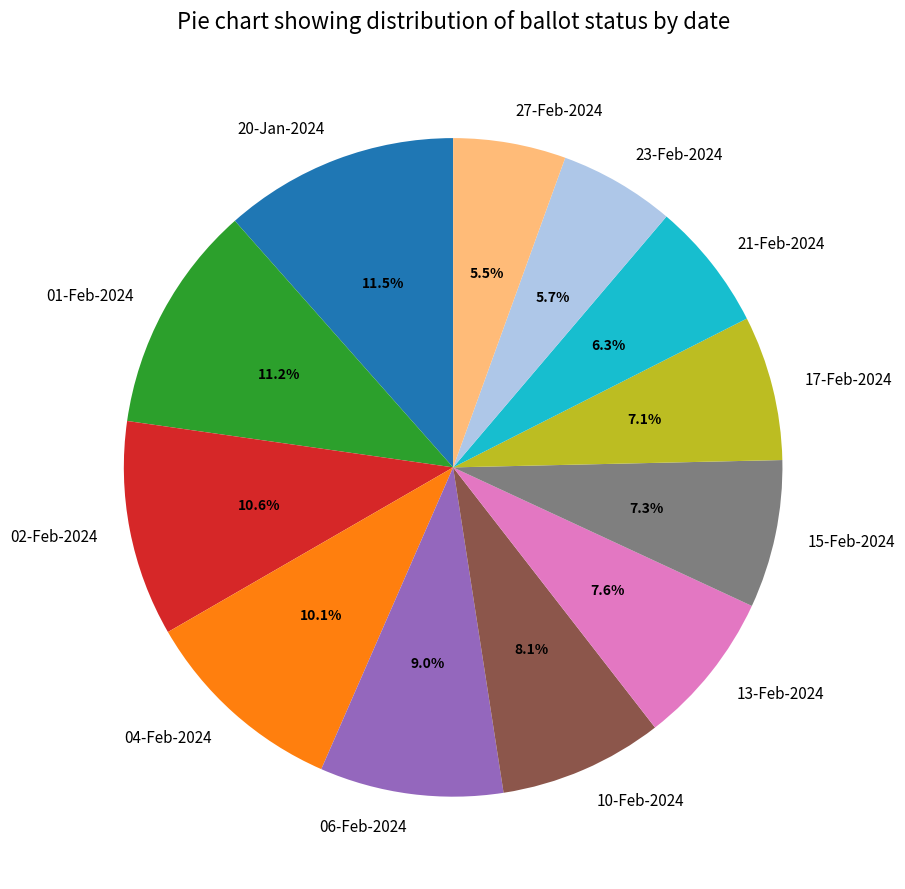

Combined, what portion of the pie is 01-Feb-2024 and 15-Feb-2024?

18.5%